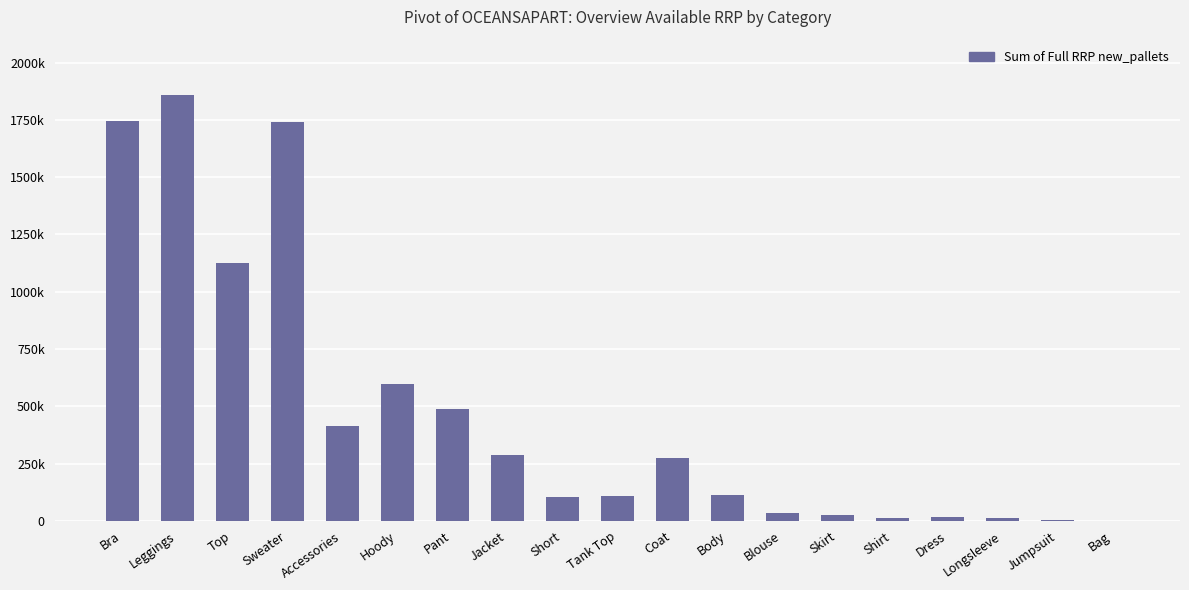

What is the value of the 7th bar from the left?

485990